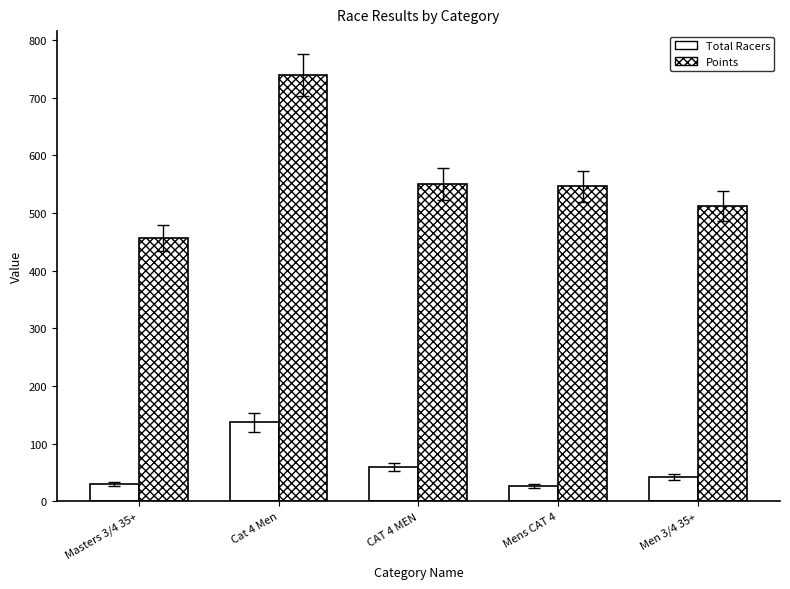

What is the difference between the highest and lowest values at Men 3/4 35+?

469.0